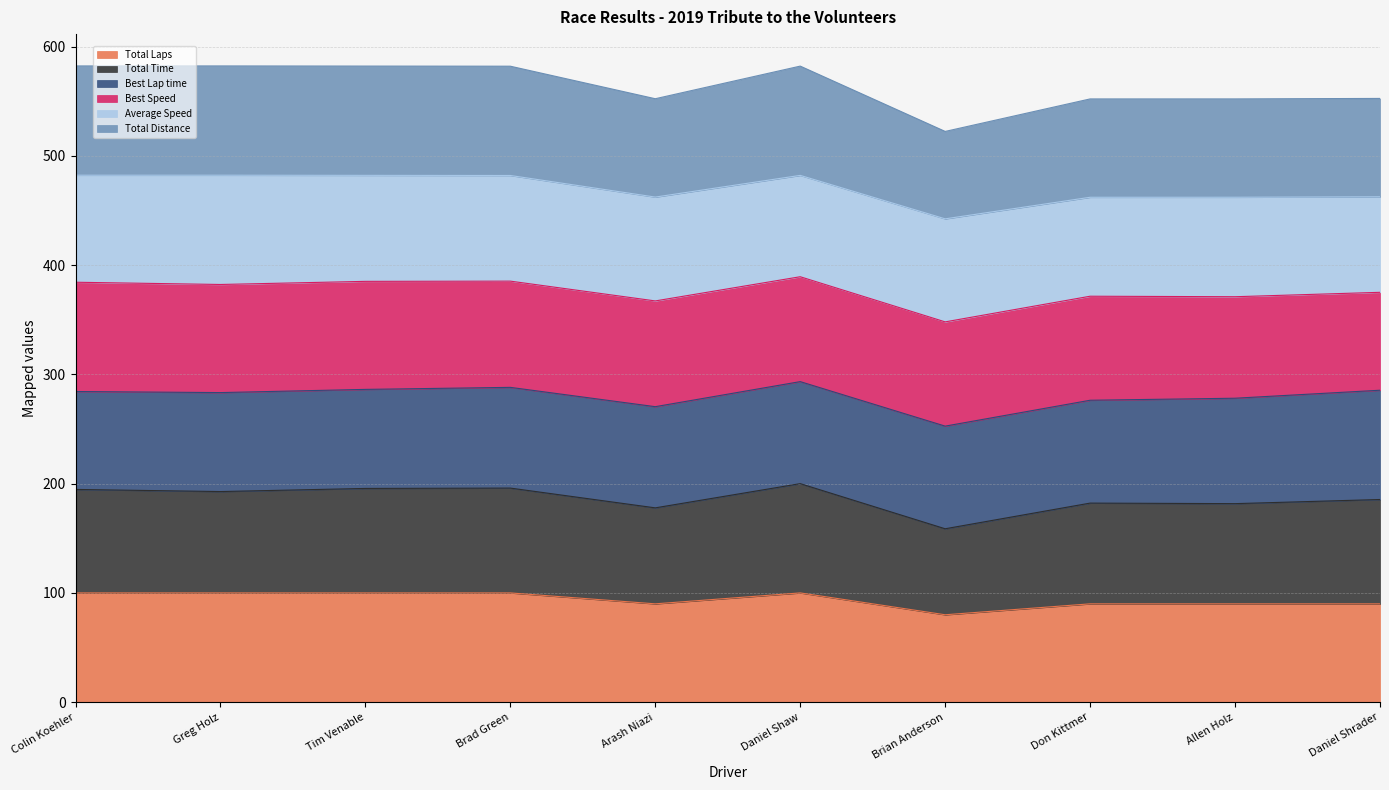

At which category does the chart reach its minimum across all series?

Brian Anderson